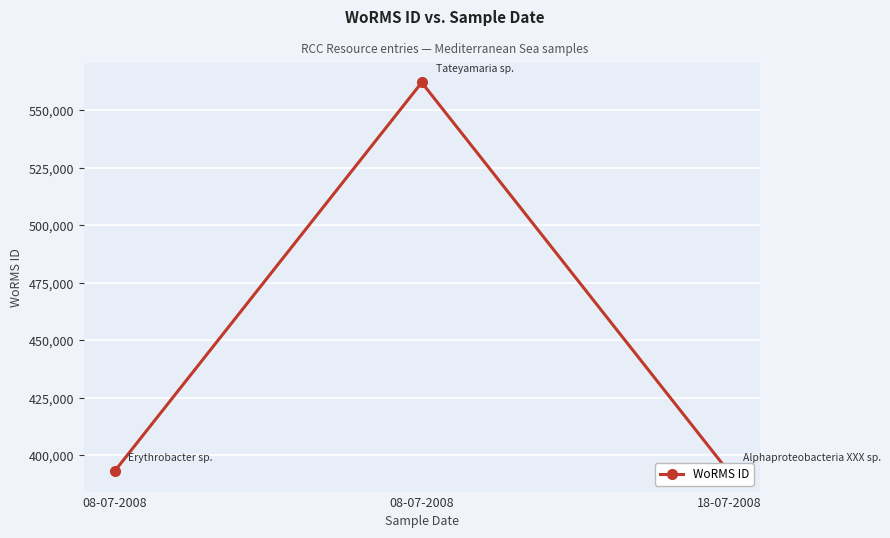

What is the difference between the values at 08-07-2008 and 08-07-2008?

169031